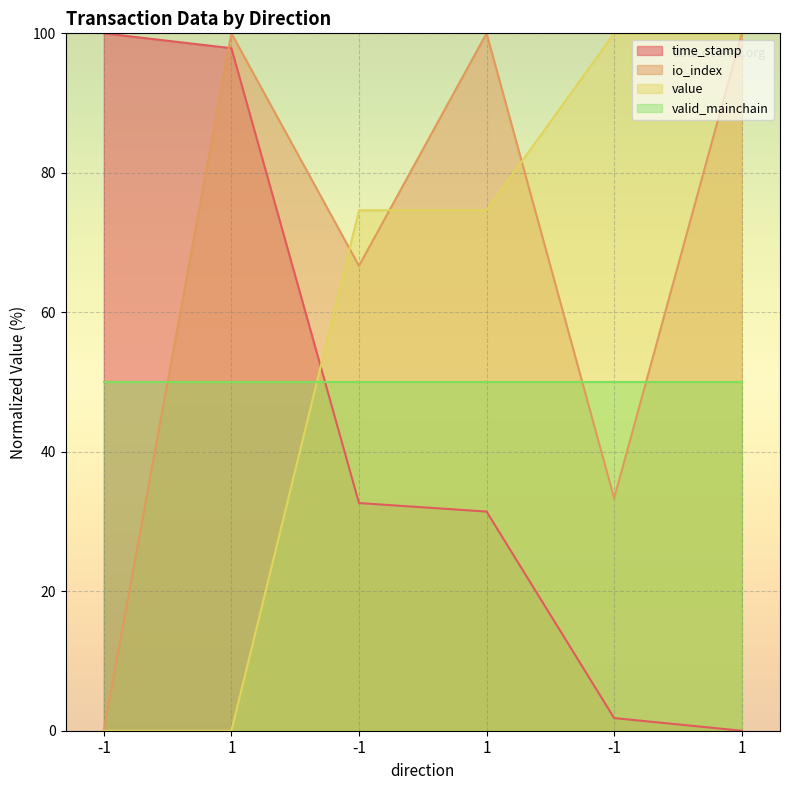

Which category has the highest value in the value series?

-1